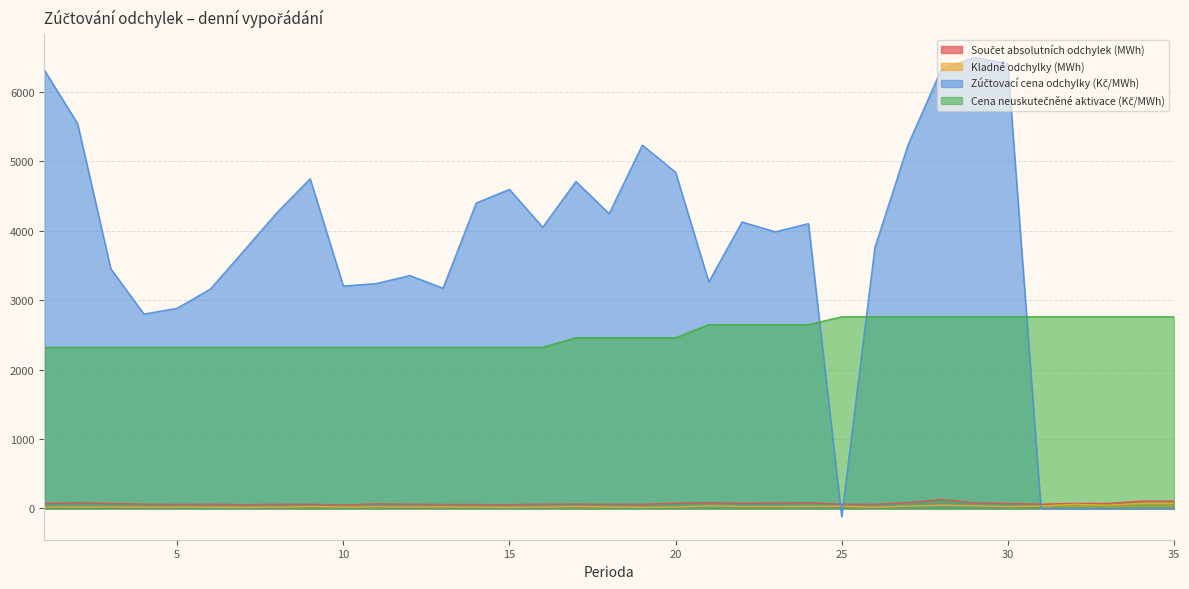

How many series are shown in this chart?

4